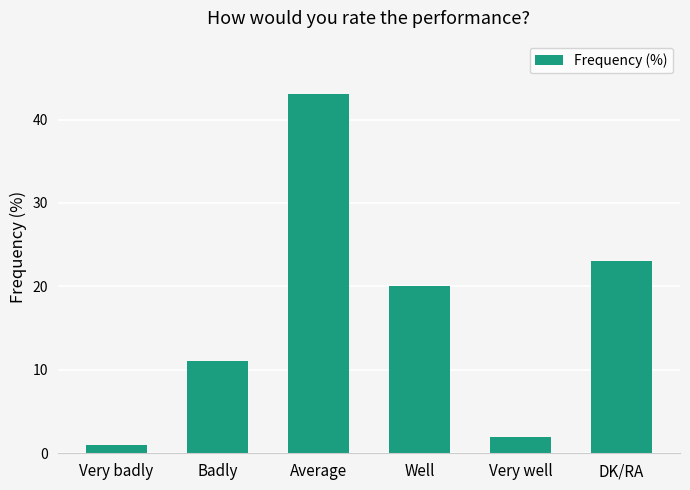

What is the difference between the maximum and minimum values?

42